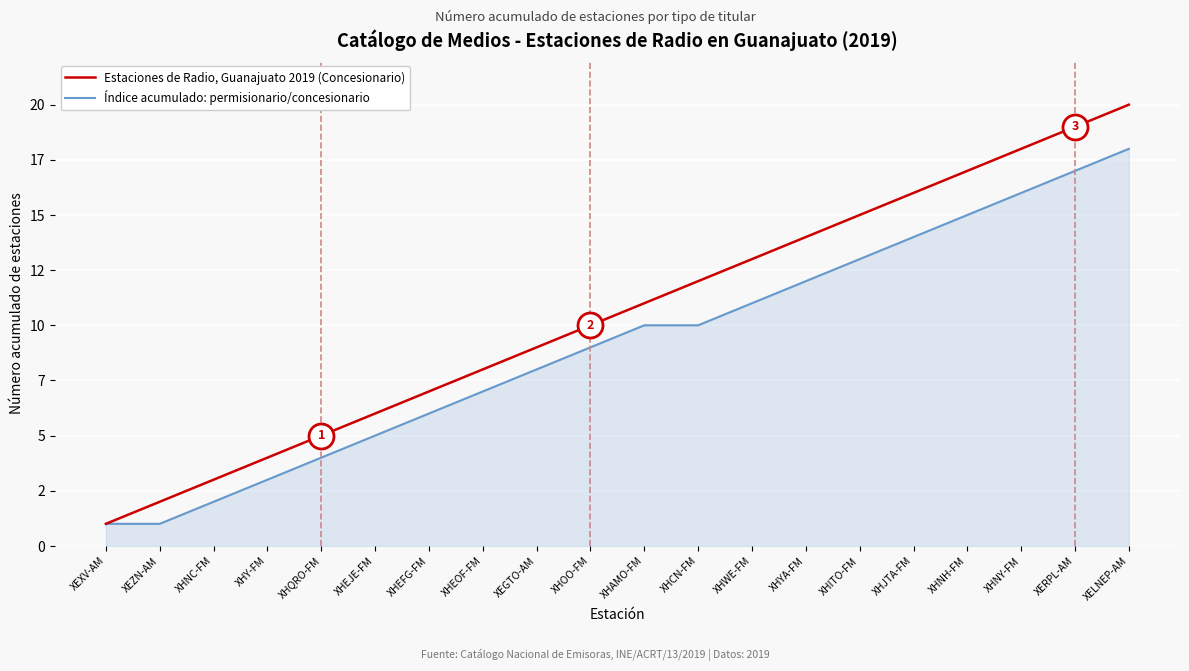

The Índice acumulado: permisionario/concesionario series shows 6 at XHAMO-FM. True or false?

False